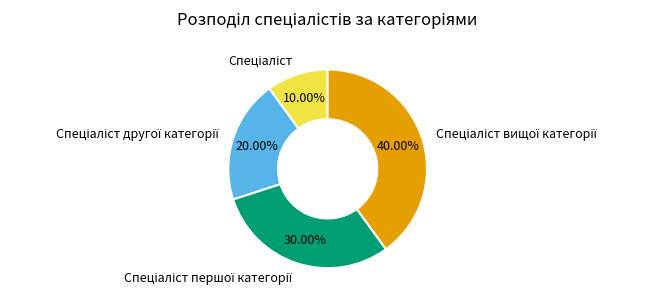

How many slices are in this pie chart?

4